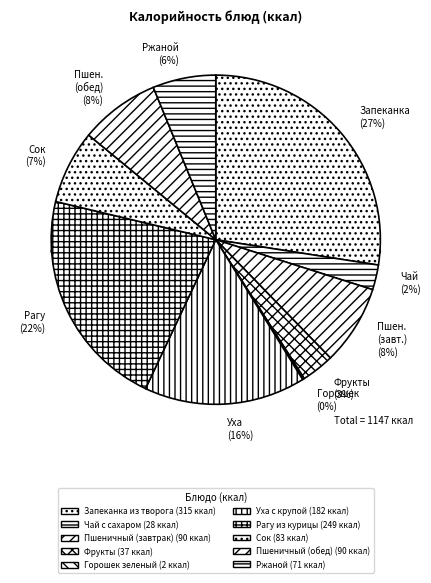

To the nearest percent, what is the difference between the Запеканка из творога and Пшеничный (завтрак) slice percentages?

20%